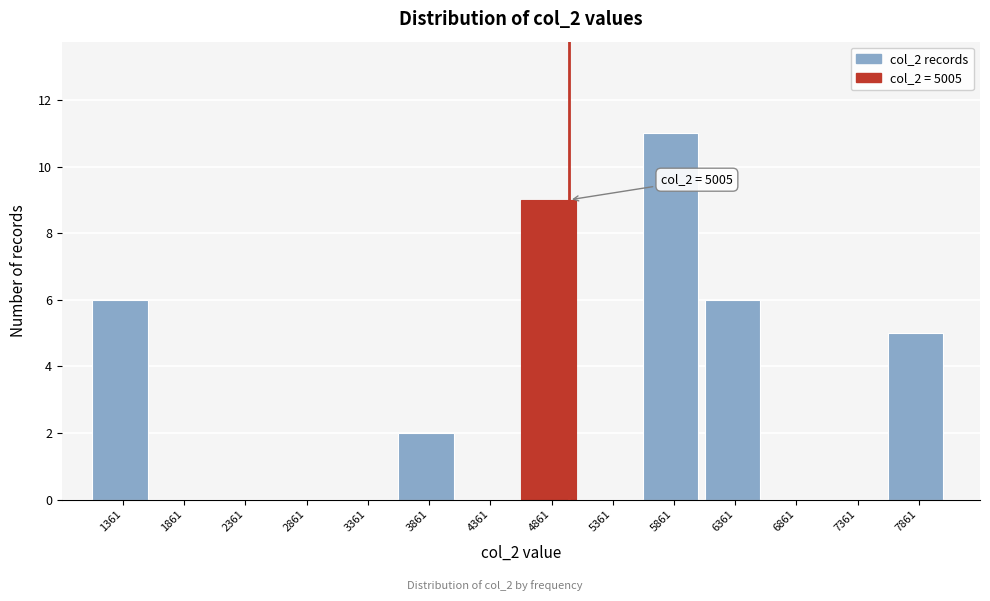

Which range on the x-axis has the tallest bar?

5600 to 6100